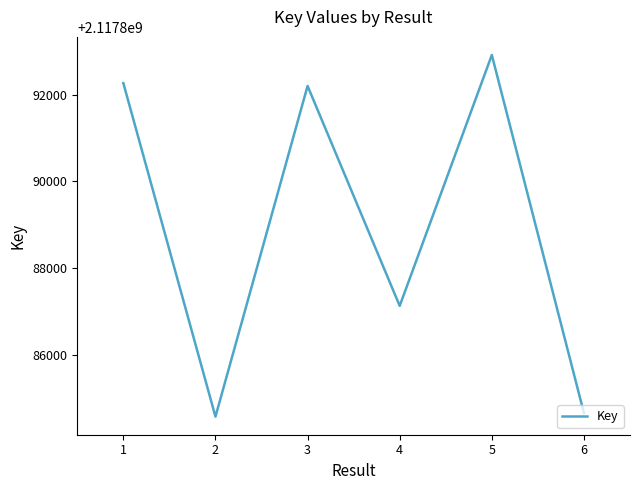

Is it true that the value at 5 is 459166510?

False